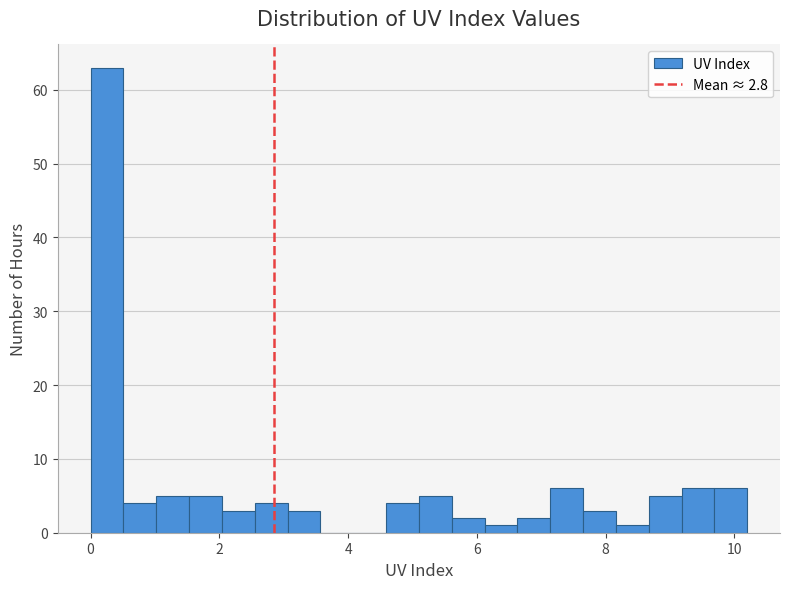

Around what value on the x-axis is the tallest bar? Give the approximate position of its centre, as read against the axis.

0.2